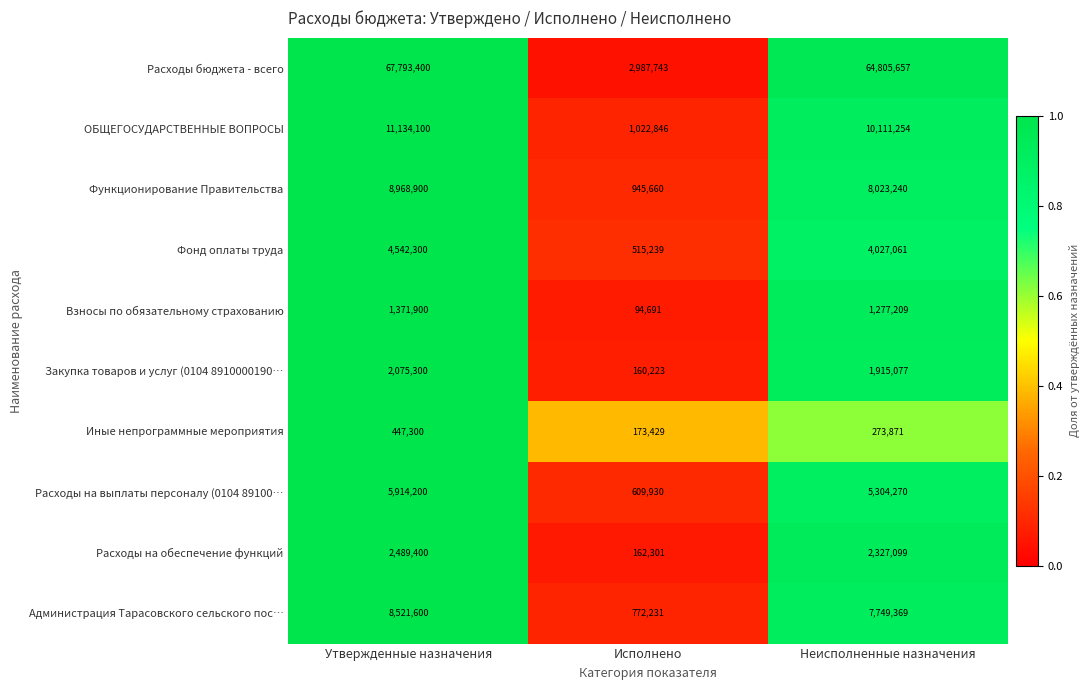

What is the total value across all series at Неисполненные назначения?

105814107